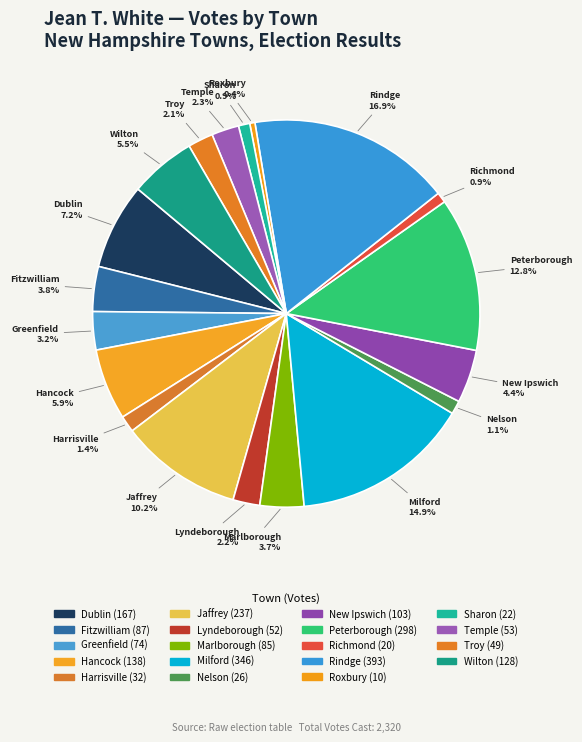

How many slices are in this pie chart?

19